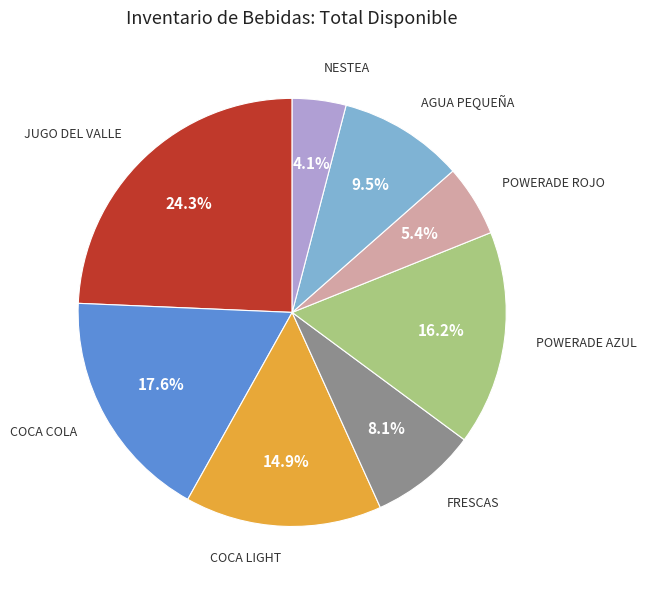

Is the sum of COCA LIGHT and AGUA PEQUEÑA greater than half?

No